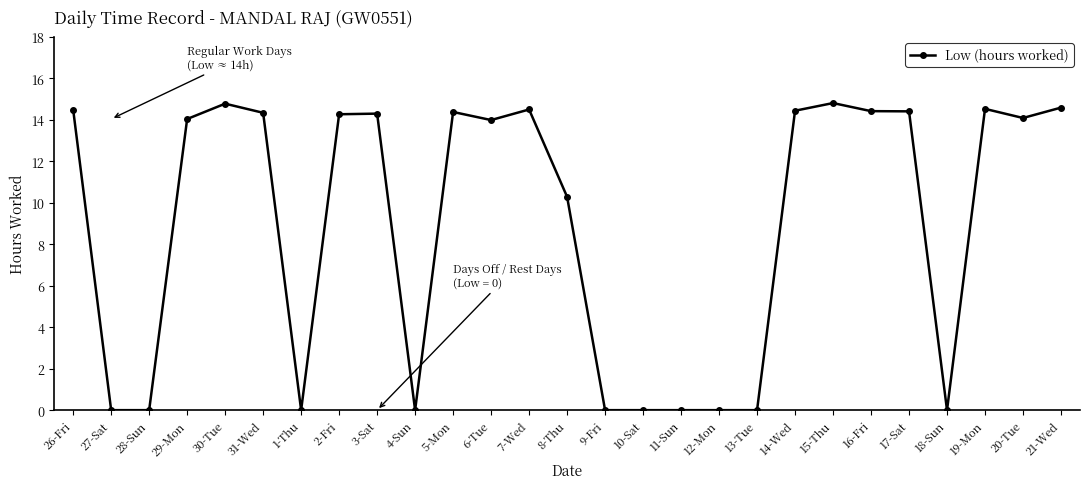

Does the chart have visible grid lines?

No